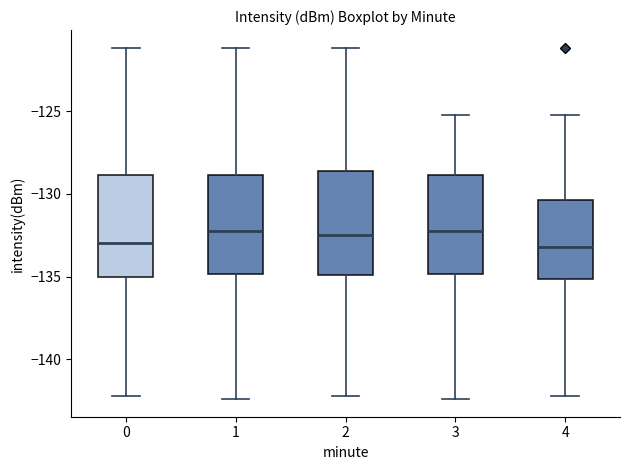

Reading left to right, transcribe this box plot: for each box, give where its median line is, the range the box spans, and where its two whiskers end, as read against the y-axis. The values are not printed on the chart, so give them approximately, as read against the axis.

0: median -133.0, box -135.0 to -129.0, whiskers -142.0 to -121.0
1: median -132.0, box -135.0 to -129.0, whiskers -142.5 to -121.0
2: median -132.5, box -135.0 to -128.5, whiskers -142.0 to -121.0
3: median -132.0, box -135.0 to -129.0, whiskers -142.5 to -125.5
4: median -133.0, box -135.0 to -130.5, whiskers -142.0 to -125.5